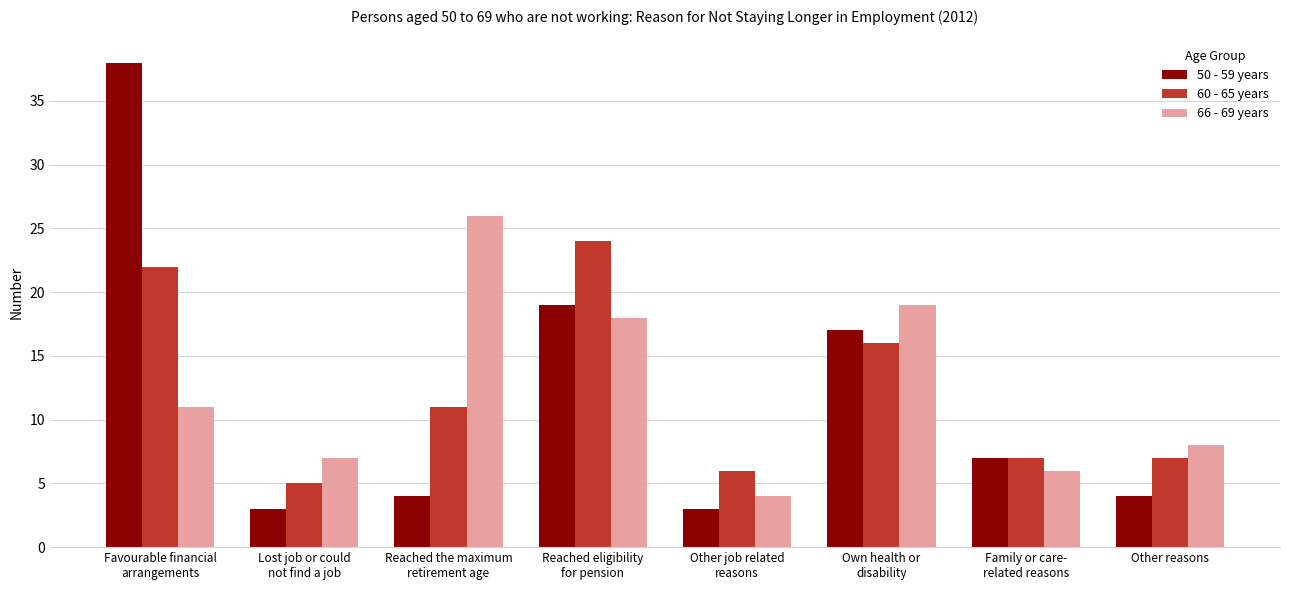

What is the spread (max minus min) of values at Reached eligibility
for pension?

6